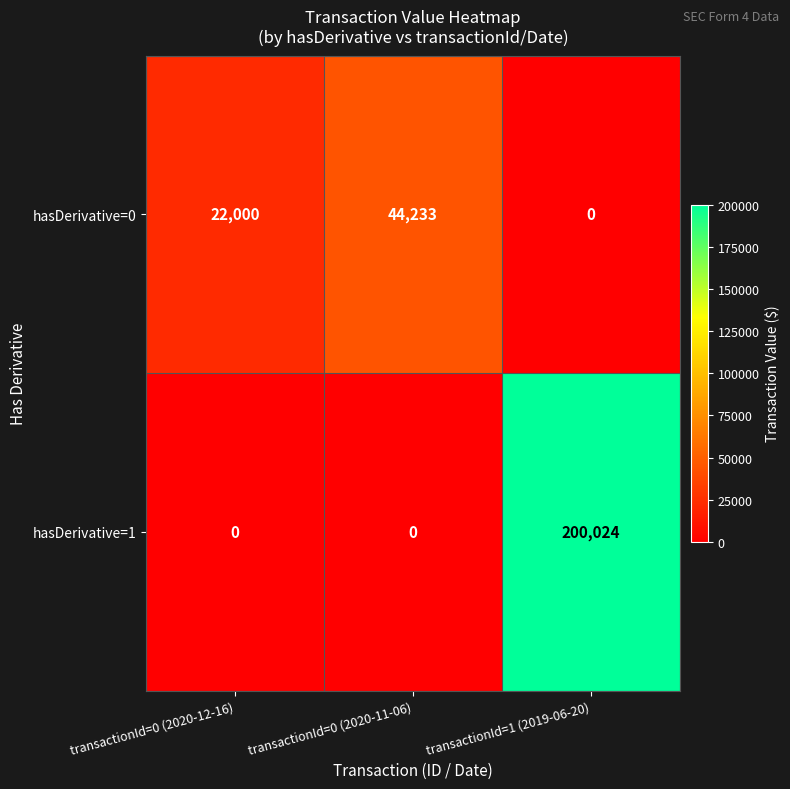

What is the difference between the maximum and second lowest values in the hasDerivative=0 series?

22233